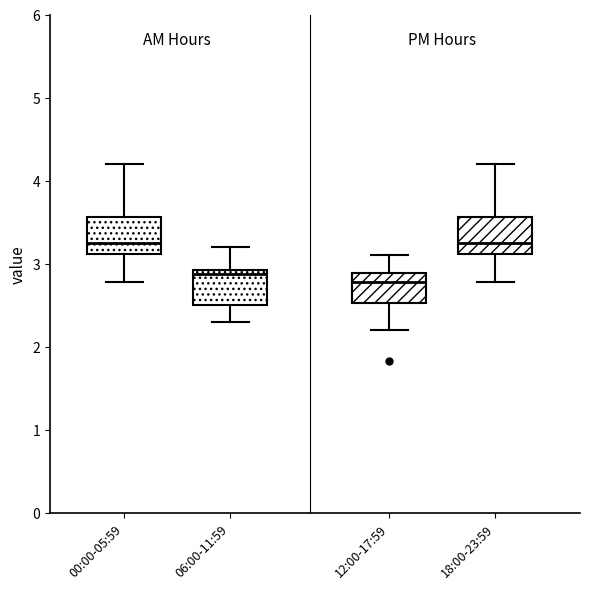

Which box has the lowest median line?

12:00-17:59